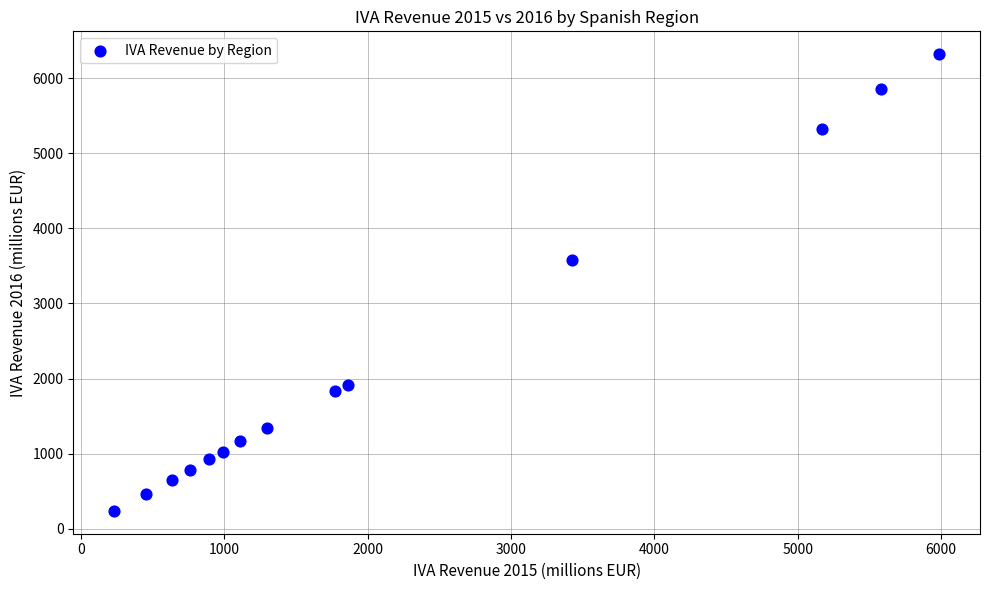

What is the range of Y values (max minus min)?

6078.2